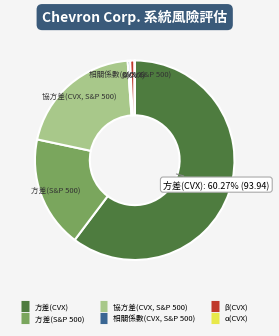

To the nearest percent, what portion does 方差(S&P 500) represent?

18%